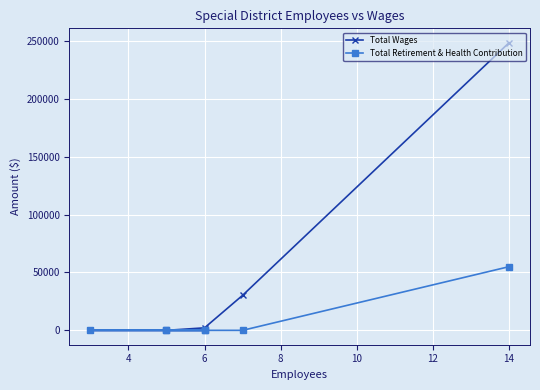

True or false: Total Wages has a value of 1347 at 6.

False